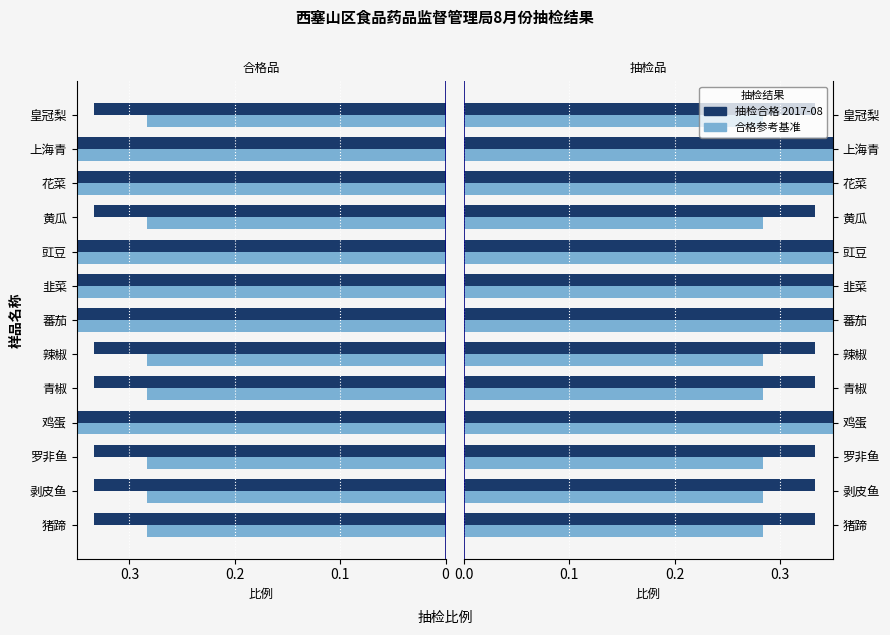

How many data points does each series have?

13